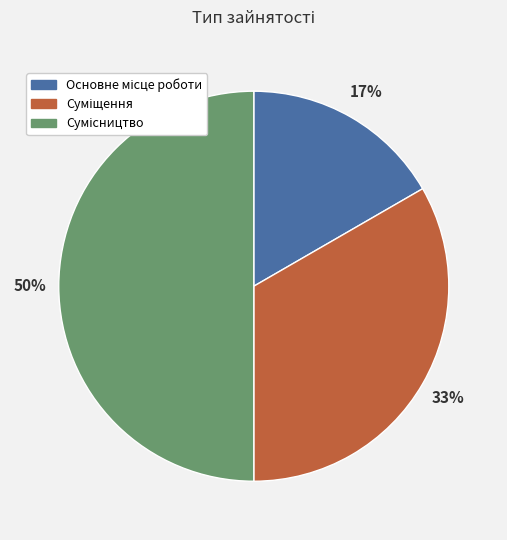

To the nearest percent, what is the difference between the largest and smallest slice percentages?

33%